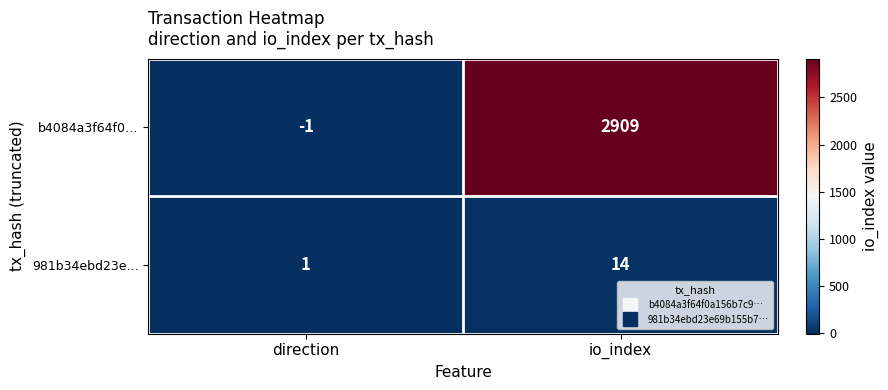

Between direction and io_index, which series saw the biggest shift?

b4084a3f64f0…